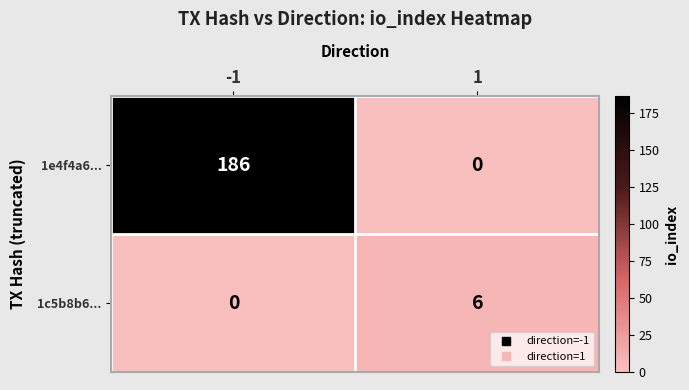

Reading right to left, list all the values displayed in this chart.

1e4f4a6...: 1=0	-1=186
1c5b8b6...: 1=6	-1=0